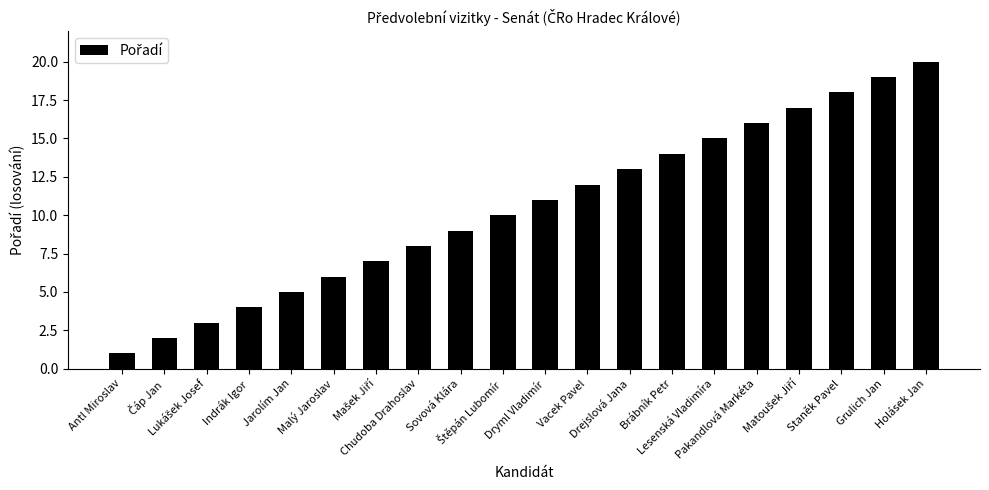

What is the maximum value shown in the chart?

20